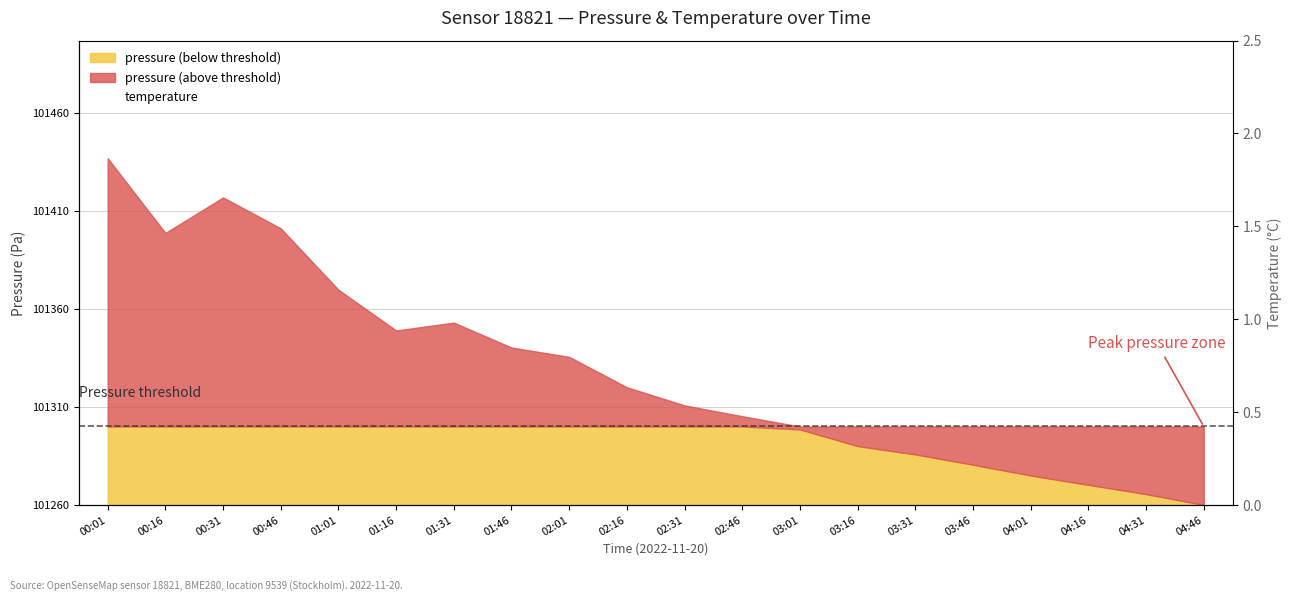

True or false: the data shows 0.9 at 03:16.

True